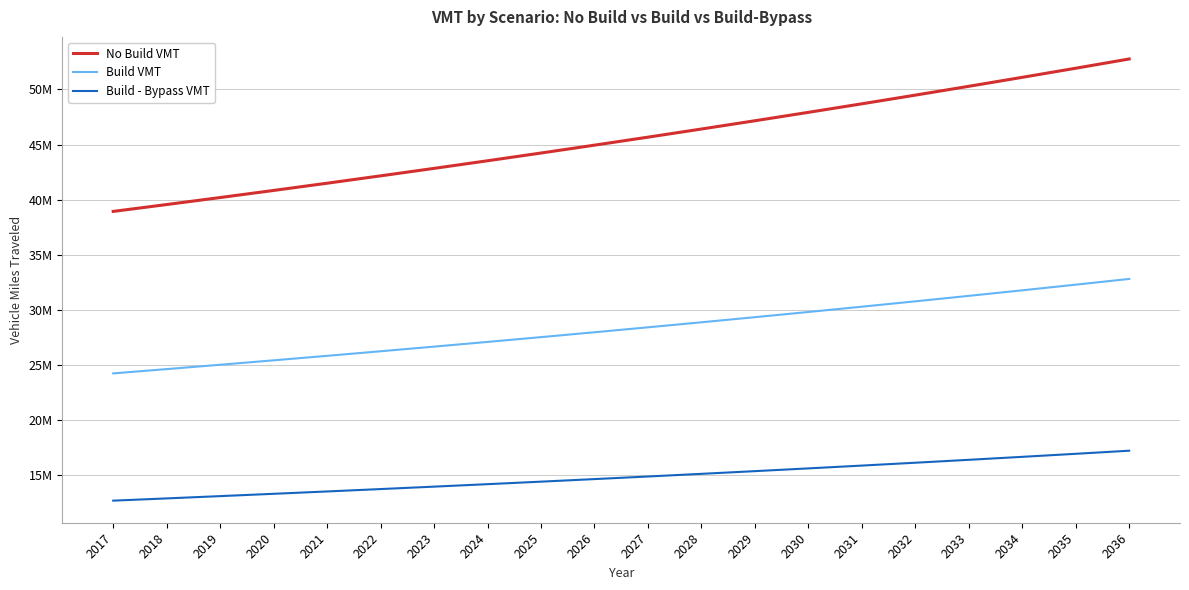

True or false: No Build VMT has more than 2 points higher than both neighbors.

False